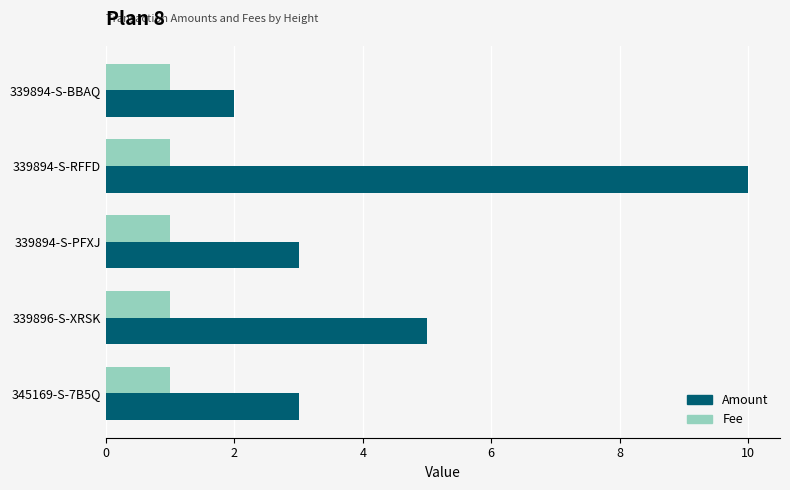

The value of Amount at 339894-S-BBAQ is 2.0. True or false?

True